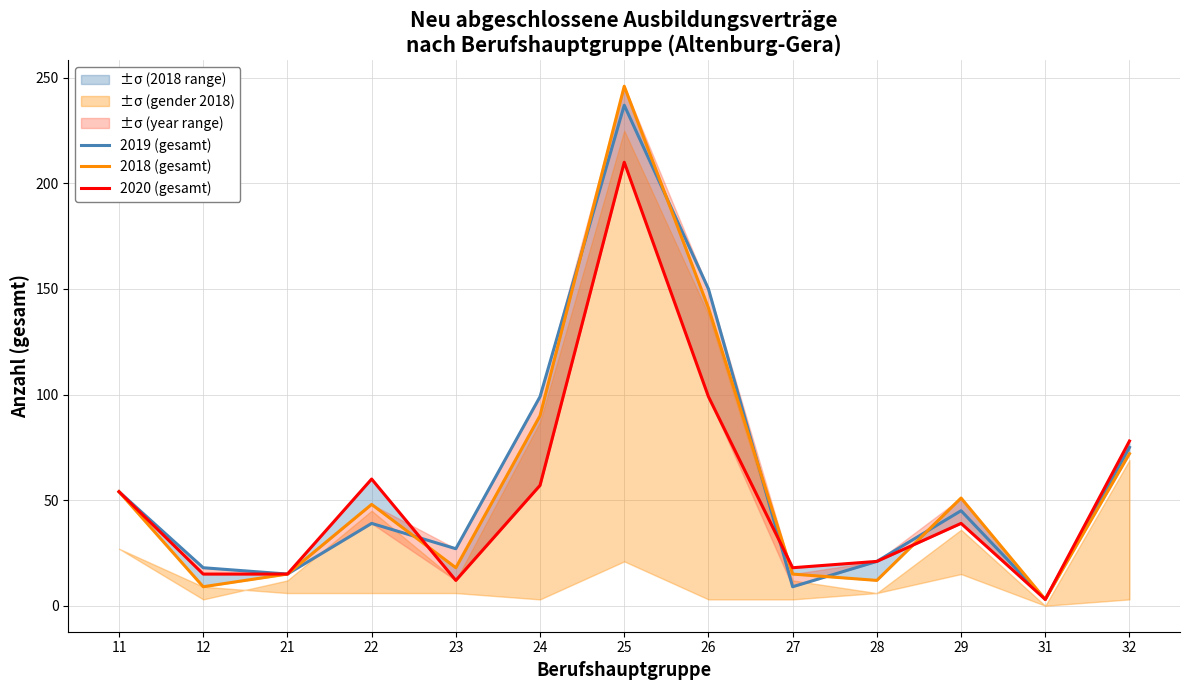

How many categories are shown in the chart?

13